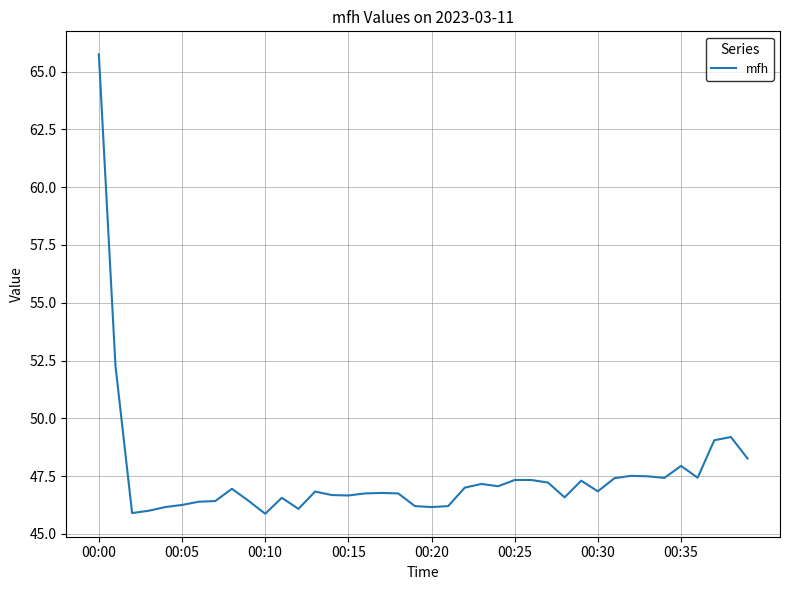

What is the minimum value shown in the chart?

45.9